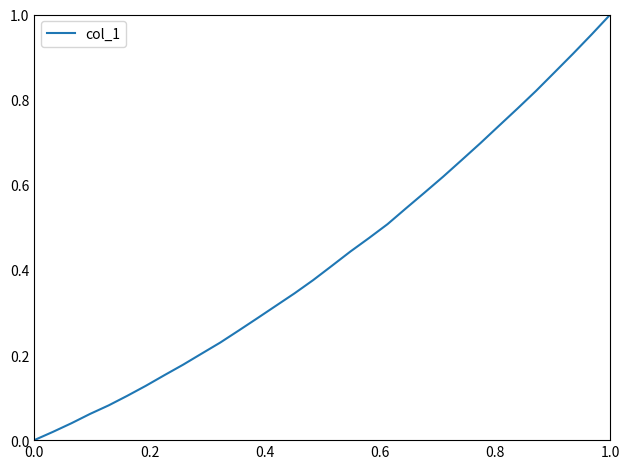

What is the value of the 31st point from the left?

1.0